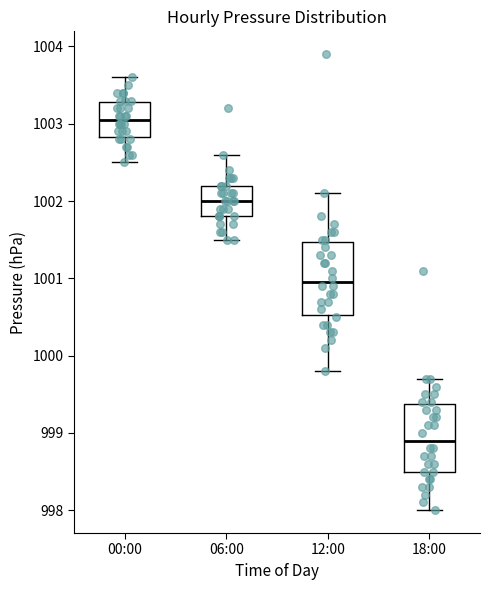

Which box's median line is the highest?

00:00